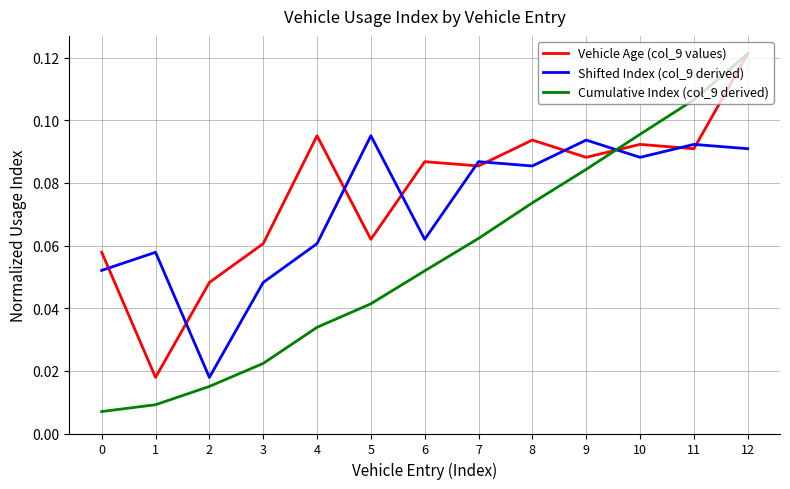

At which category is the sum across all series the highest?

12